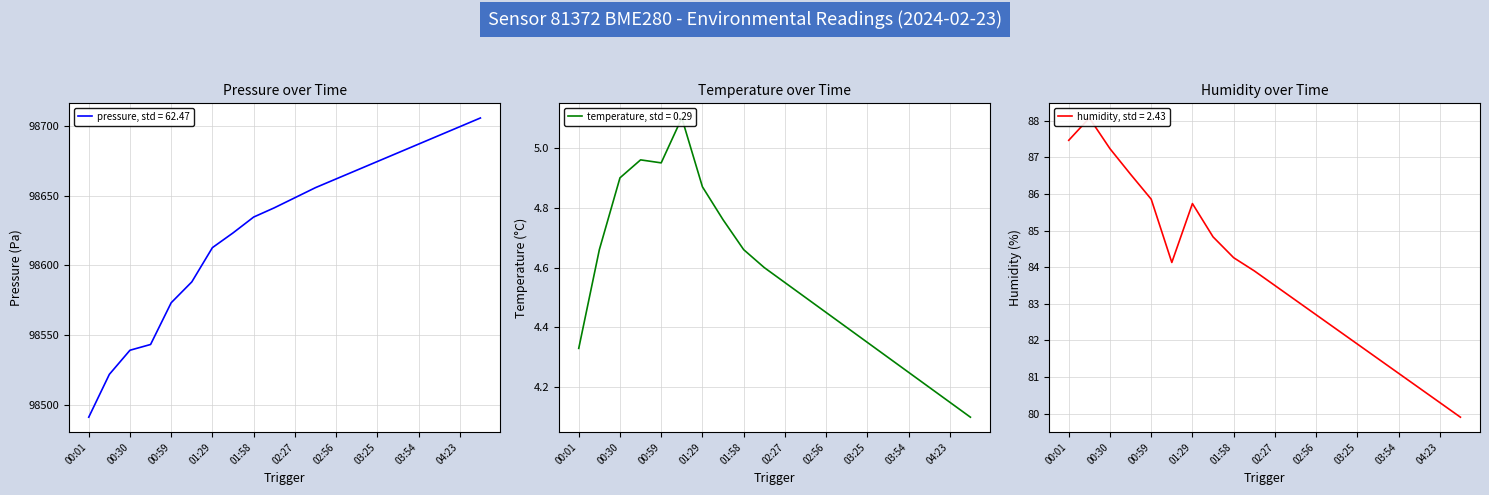

How many interior local peaks does the humidity series have?

2